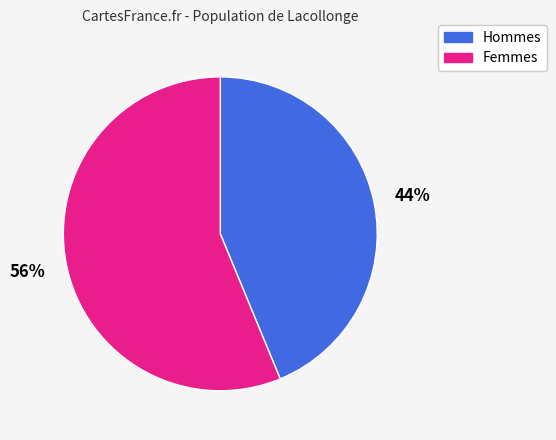

To the nearest percent, what is the average slice percentage?

50%